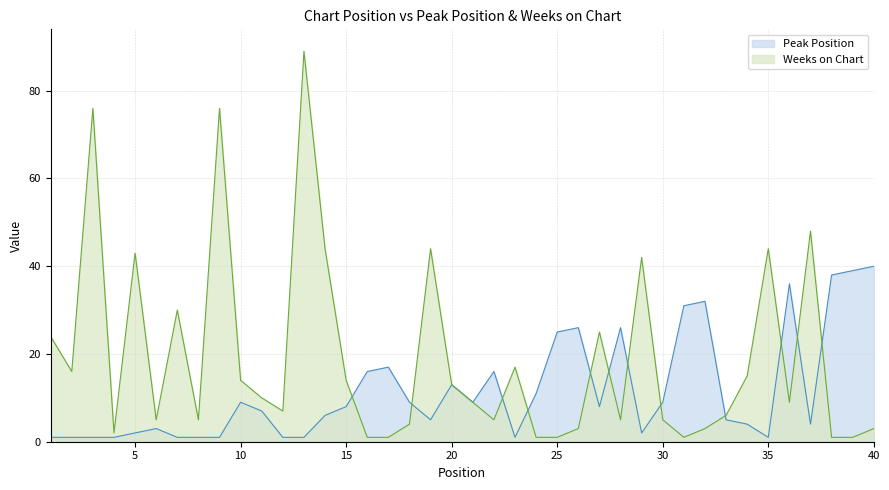

Reading right to left, what are all the values shown in this chart?

Peak Position: 40	39	38	4	36	1	4	5	32	31	9	2	26	8	26	25	11	1	16	9	13	5	9	17	16	8	6	1	1	7	9	1	1	1	3	2	1	1	1	1
Weeks on Chart: 3	1	1	48	9	44	15	6	3	1	5	42	5	25	3	1	1	17	5	9	13	44	4	1	1	14	44	89	7	10	14	76	5	30	5	43	2	76	16	24